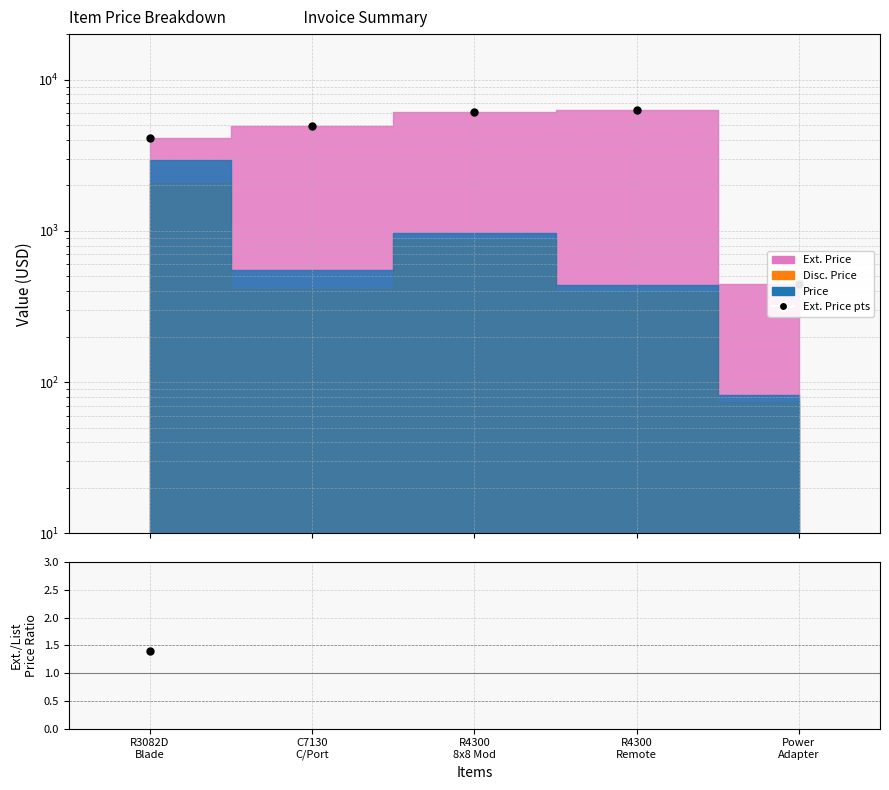

Which has a higher value, Power
Adapter or R3082D
Blade?

R3082D
Blade